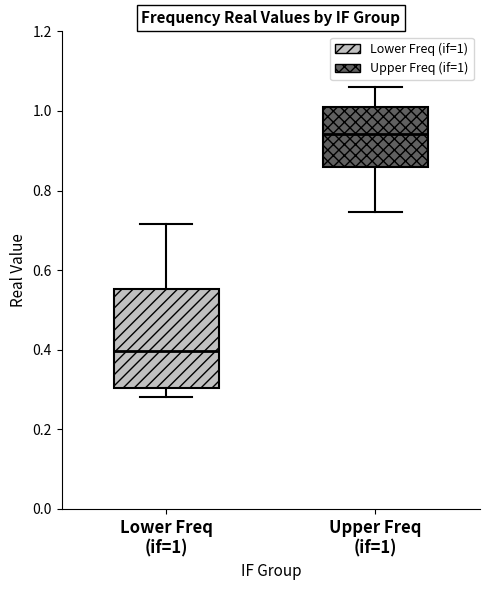

Which box is the tallest, from its lower edge to its upper edge?

Lower Freq (if=1)